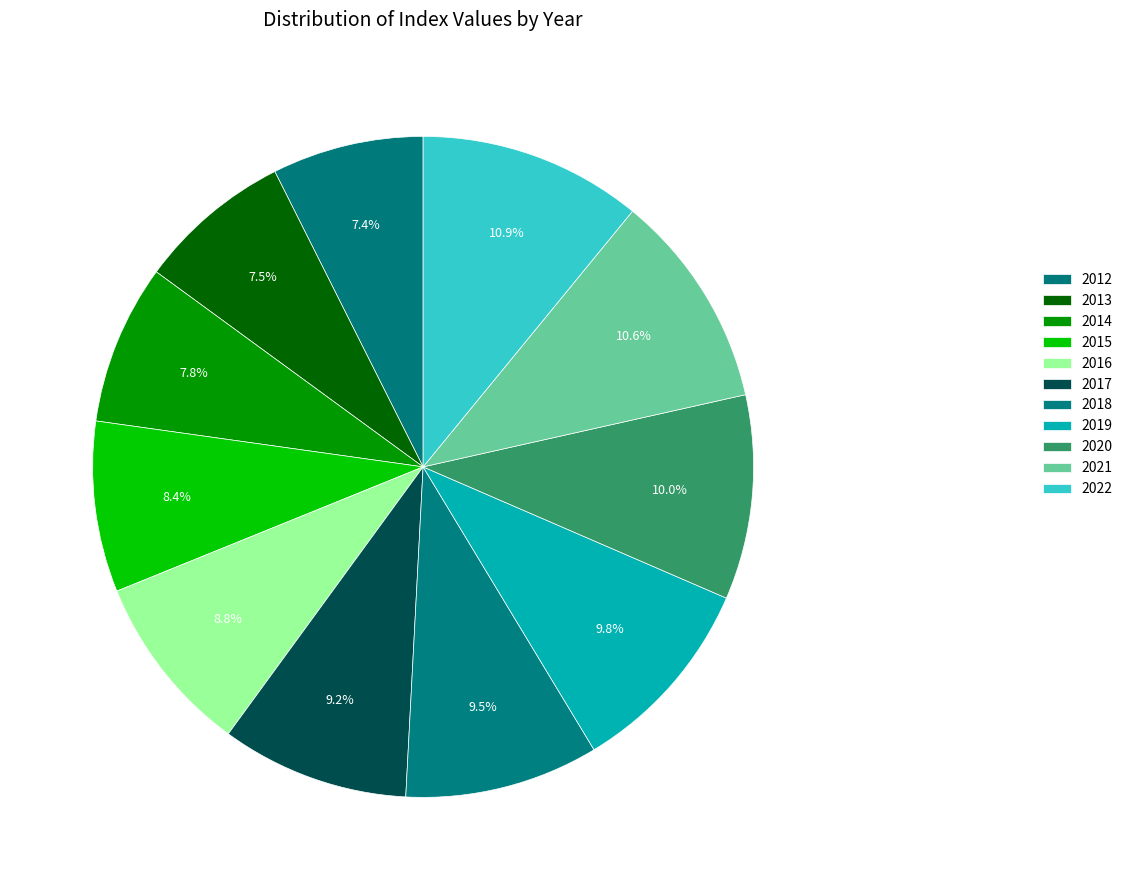

Count the number of slices in the pie.

11